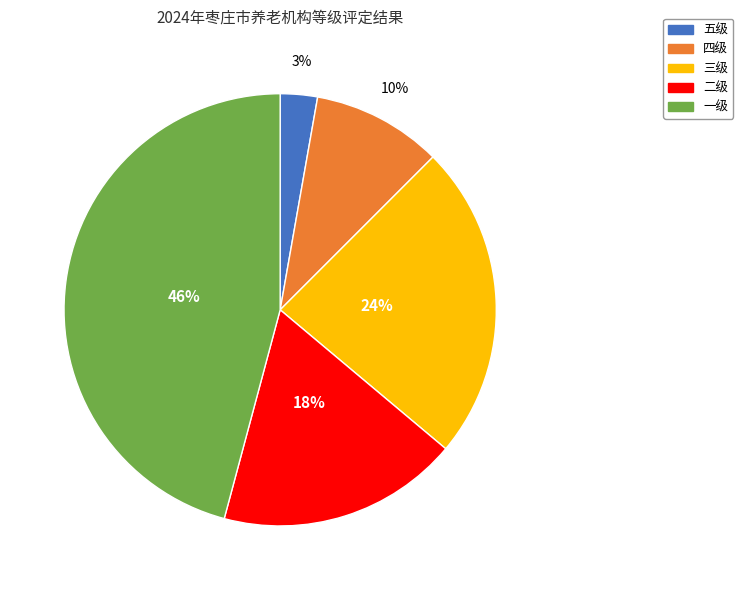

Is the sum of 四级 and 三级 greater than half?

No